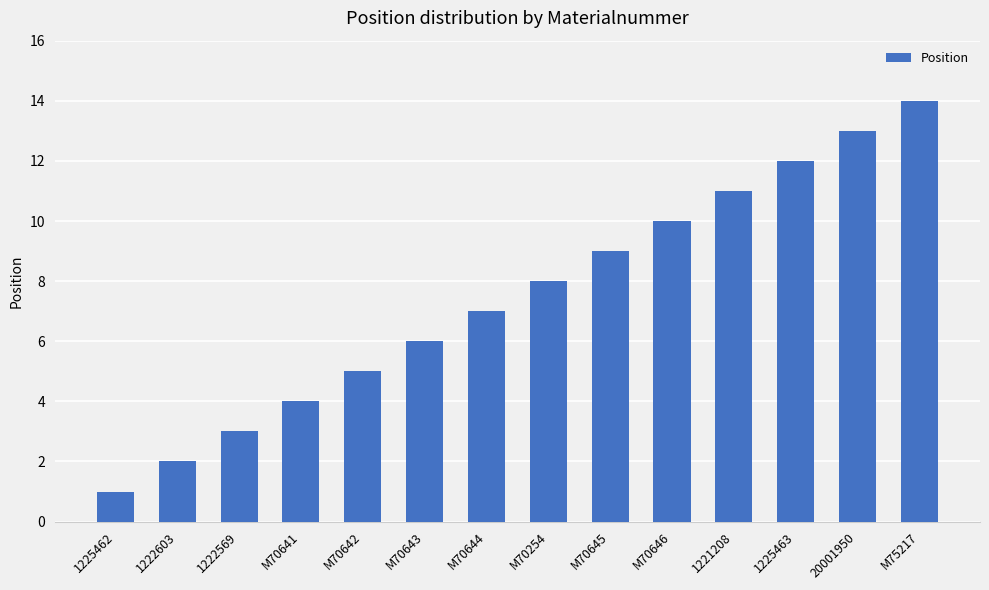

What is the difference between the maximum and minimum values?

13